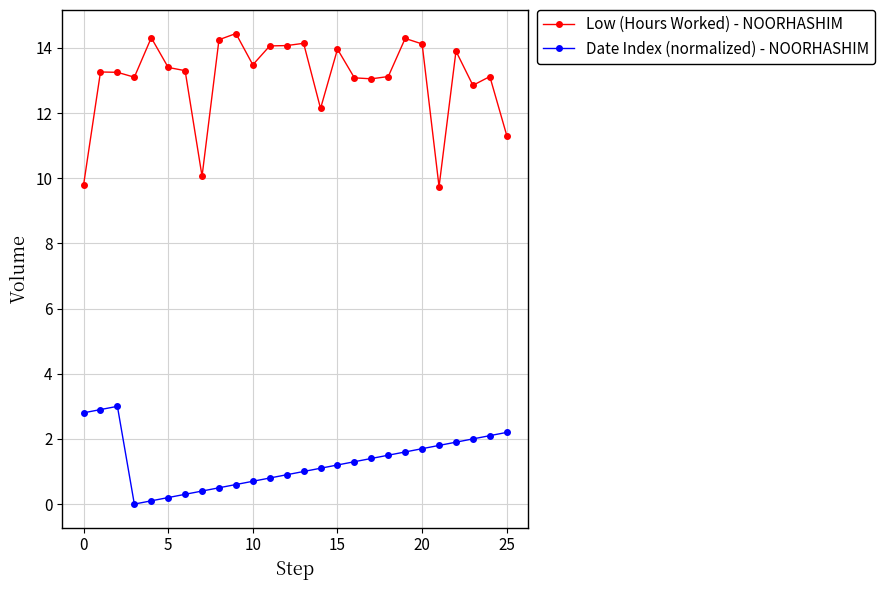

Which series has the largest total across all categories?

Low (Hours Worked) - NOORHASHIM